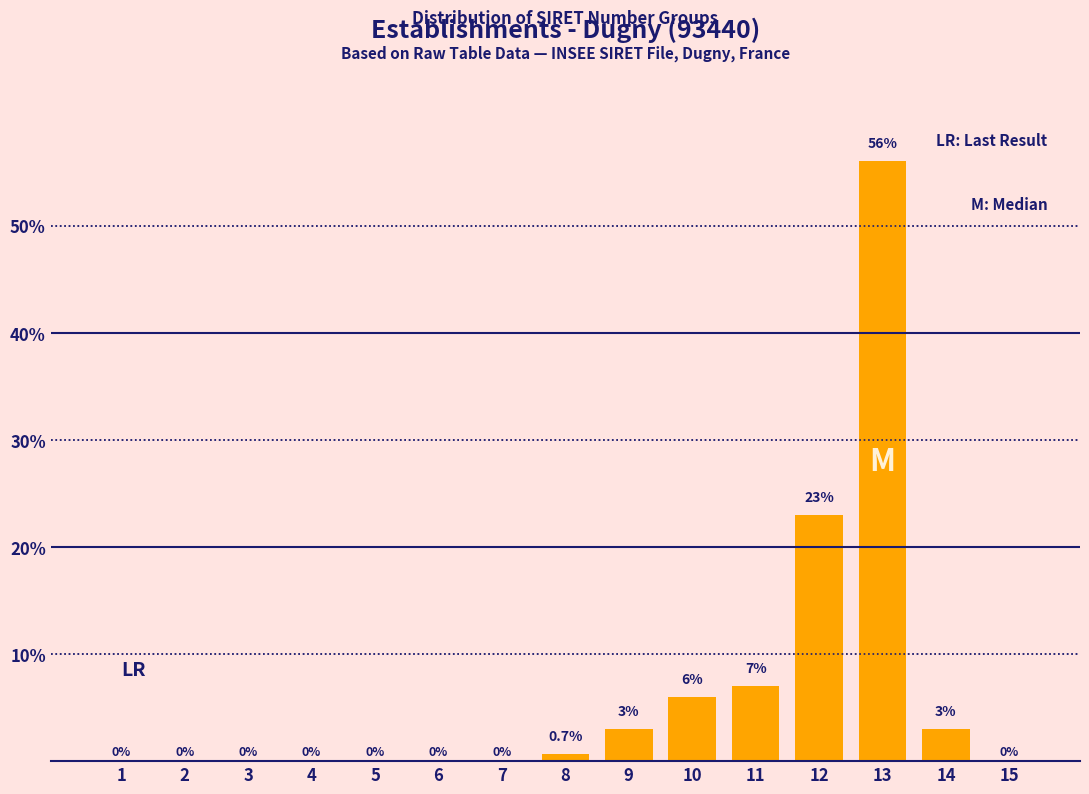

Reading right to left, list all the values displayed in this chart.

15=0.0	14=3.0	13=56.0	12=23.0	11=7.0	10=6.0	9=3.0	8=0.7	7=0.0	6=0.0	5=0.0	4=0.0	3=0.0	2=0.0	1=0.0